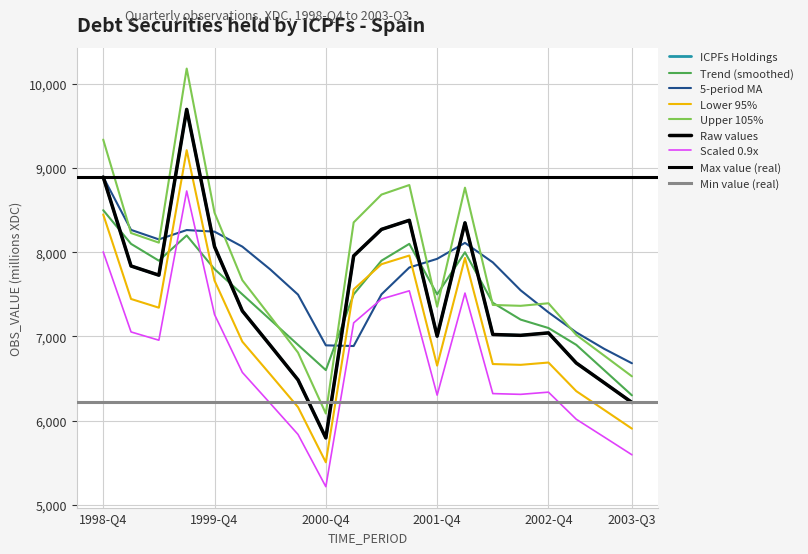

List the labels in order of value, smallest first.

2000-Q4, 2003-Q3, 2003-Q2, 2000-Q3, 2003-Q1, 2000-Q2, 2001-Q4, 2002-Q3, 2002-Q2, 2002-Q4, 2000-Q1, 1999-Q2, 1999-Q1, 2001-Q1, 1999-Q4, 2001-Q2, 2002-Q1, 2001-Q3, 1998-Q4, 1999-Q3